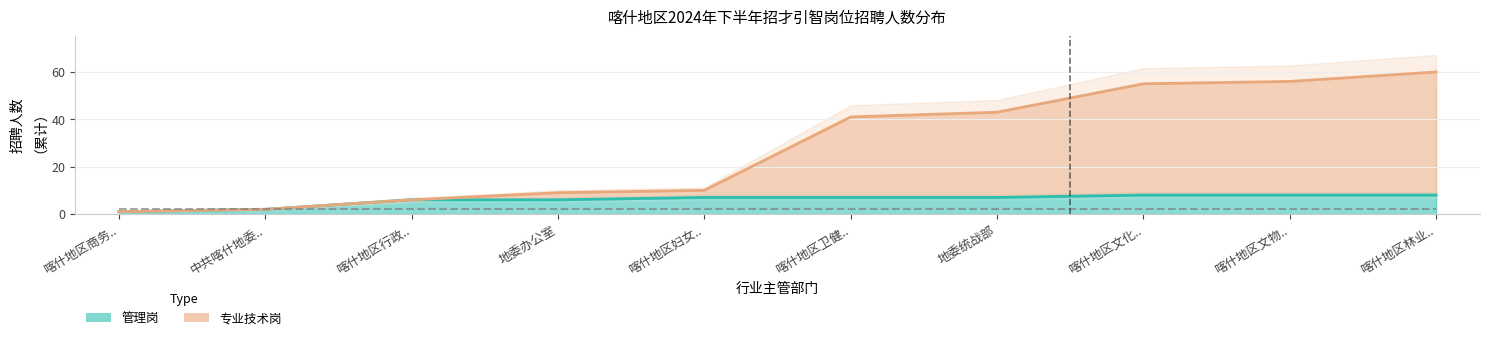

Is the value of 专业技术岗 at 喀什地区行政公署办公室 greater than the value of 管理岗 at 喀什地区文化广播电视和旅游局?

No